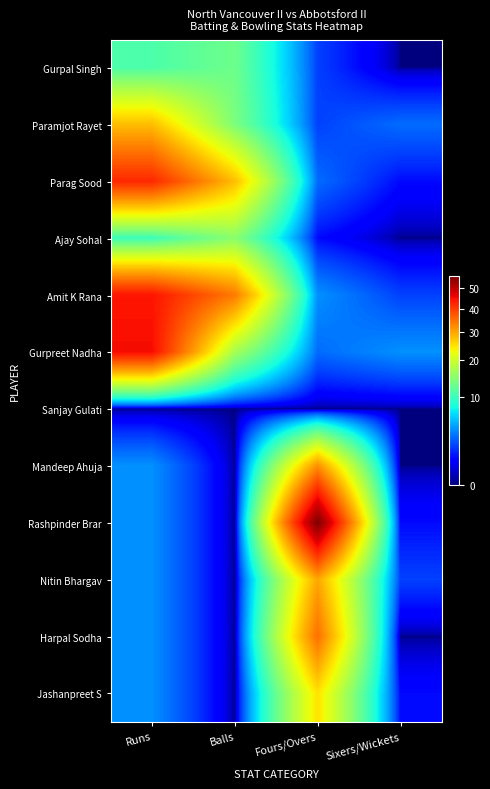

At which category does the chart reach its minimum across all series?

Sixers/Wickets